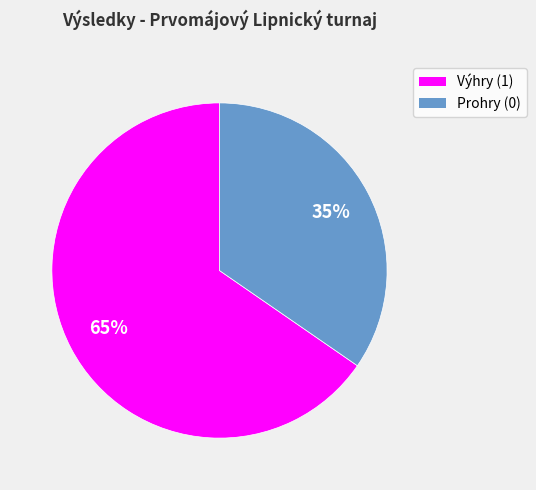

Is there a majority slice in this chart?

Yes